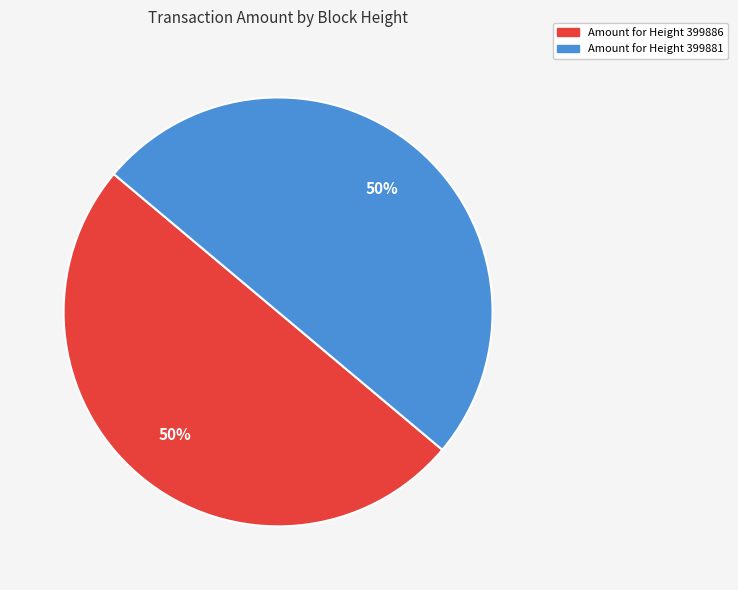

To the nearest percent, what is the average slice percentage?

50%